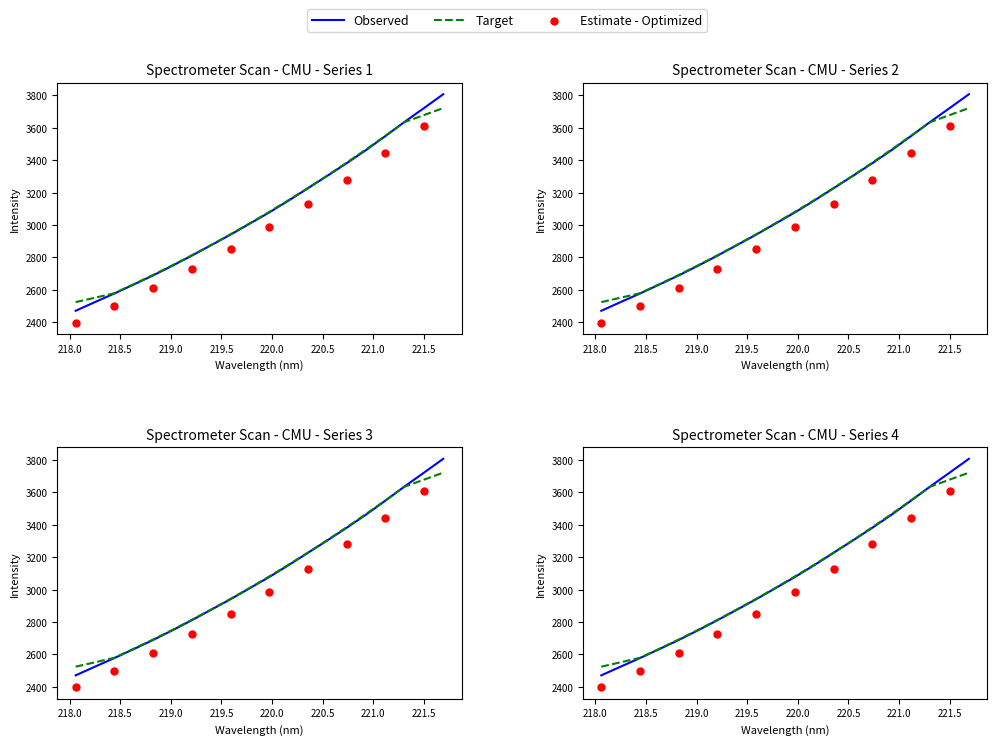

What is the change in value from 219.3979 to 221.6902?

+931.2